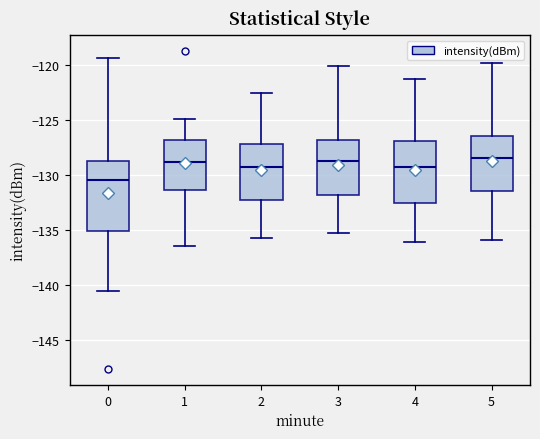

Reading left to right, read every box against the y-axis: the position of its median line, the range the box covers, and the ends of its whiskers. The values are not printed on the chart, so give them approximately, as read against the axis.

0: median -130.5, box -135.0 to -128.5, whiskers -140.5 to -119.5
1: median -129.0, box -131.5 to -127.0, whiskers -136.5 to -125.0
2: median -129.0, box -132.0 to -127.0, whiskers -135.5 to -122.5
3: median -128.5, box -132.0 to -127.0, whiskers -135.5 to -120.0
4: median -129.0, box -132.5 to -127.0, whiskers -136.0 to -121.5
5: median -128.5, box -131.5 to -126.5, whiskers -136.0 to -120.0